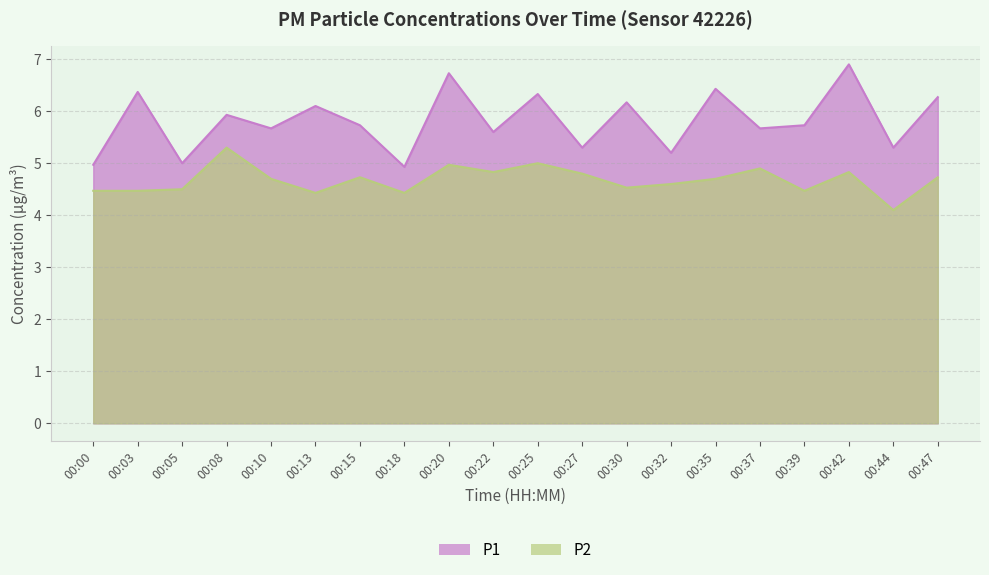

Is it true that P1 equals 5.7 at 00:15?

True